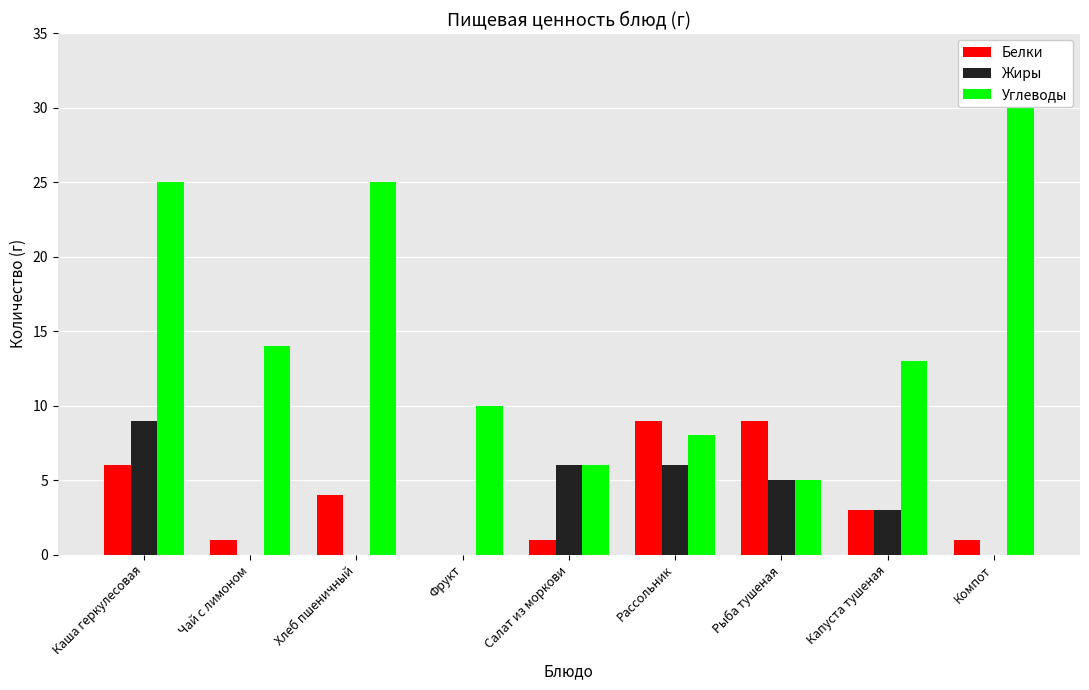

At how many categories does at least one series exceed 0?

9